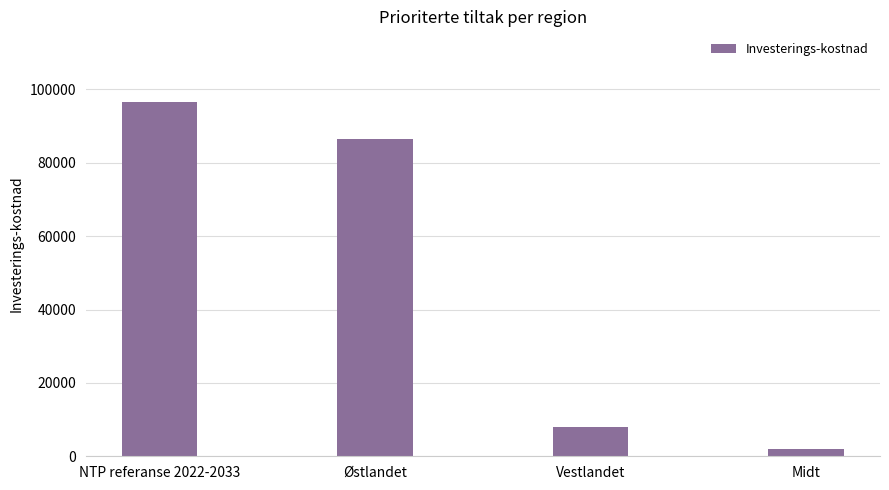

Reading left to right, extract all data points from this chart.

96535	86488	8032	2015